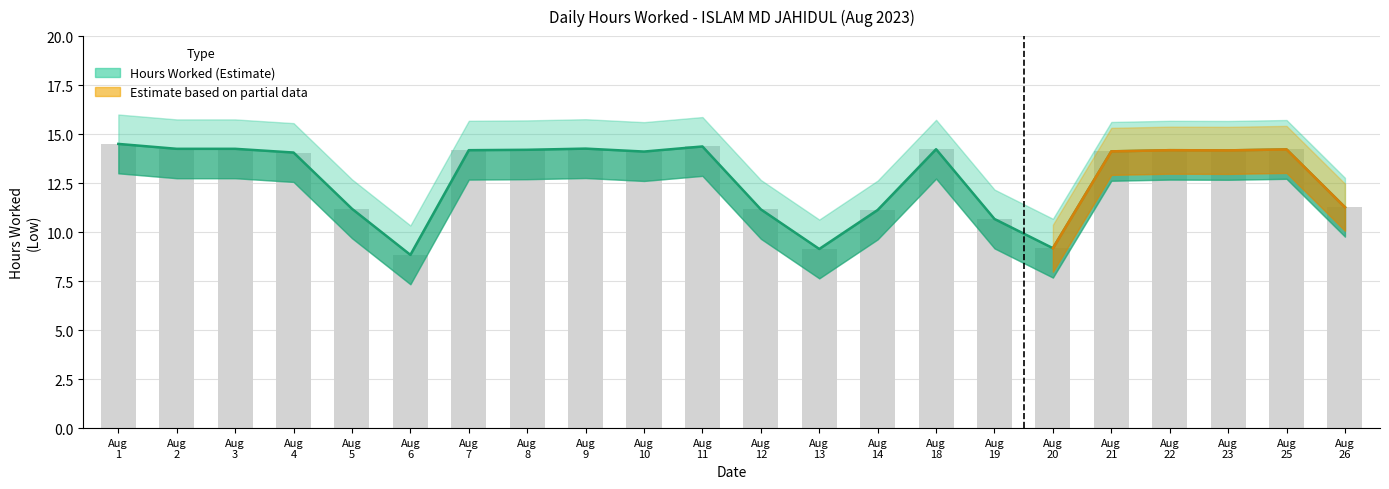

What is the value of the 11th bar from the left?

14.4